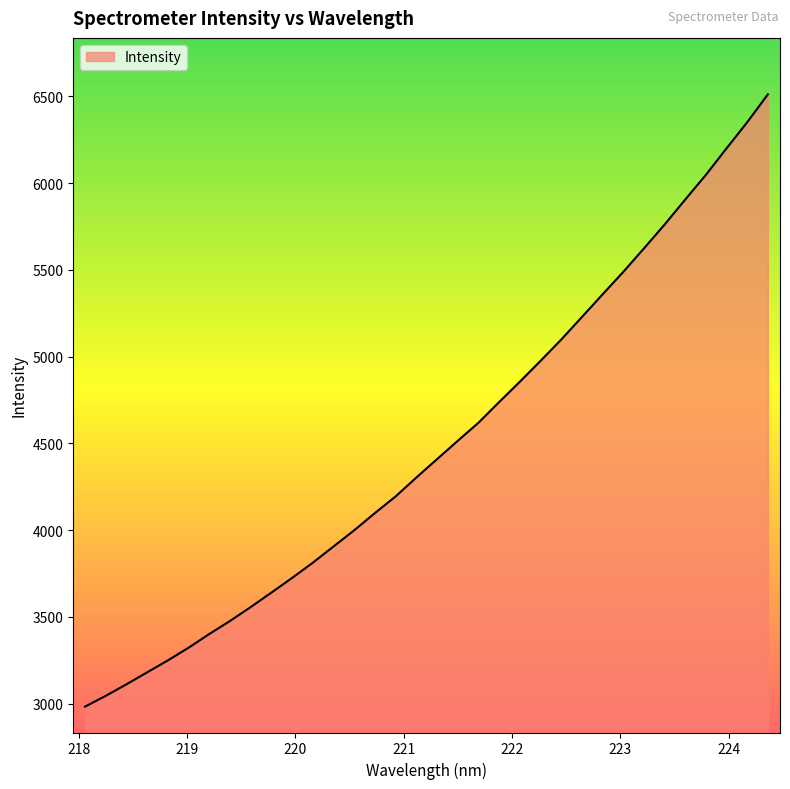

What is the minimum value shown in the chart?

2983.3